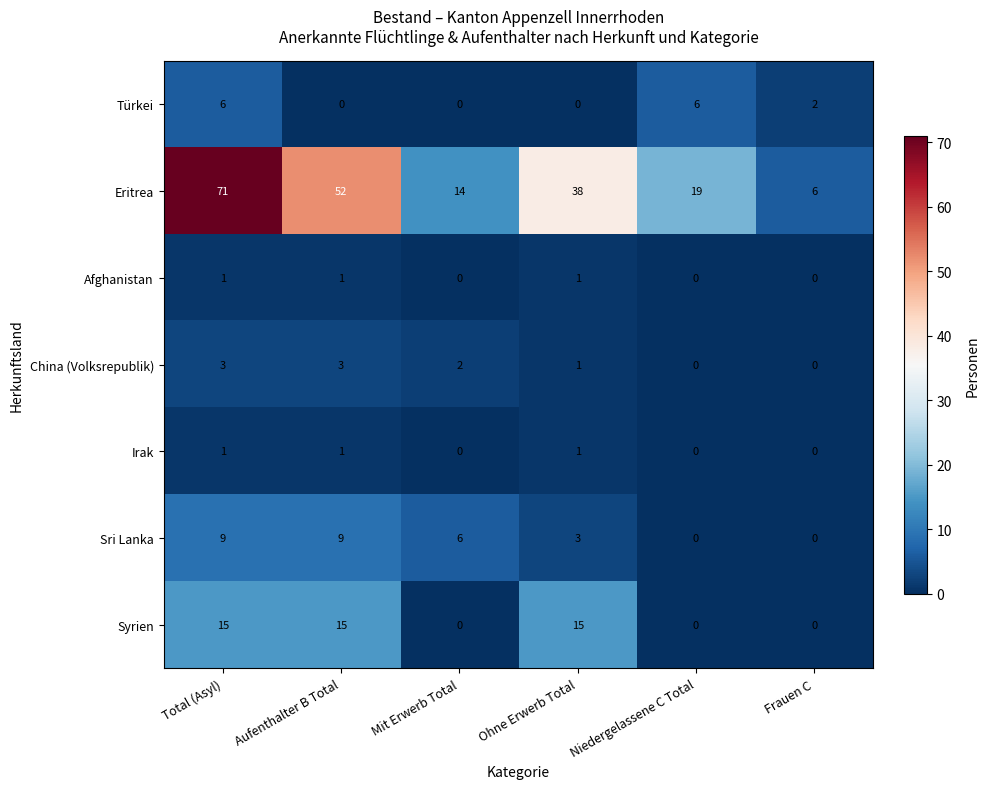

At which category is the sum across all series the highest?

Total (Asyl)